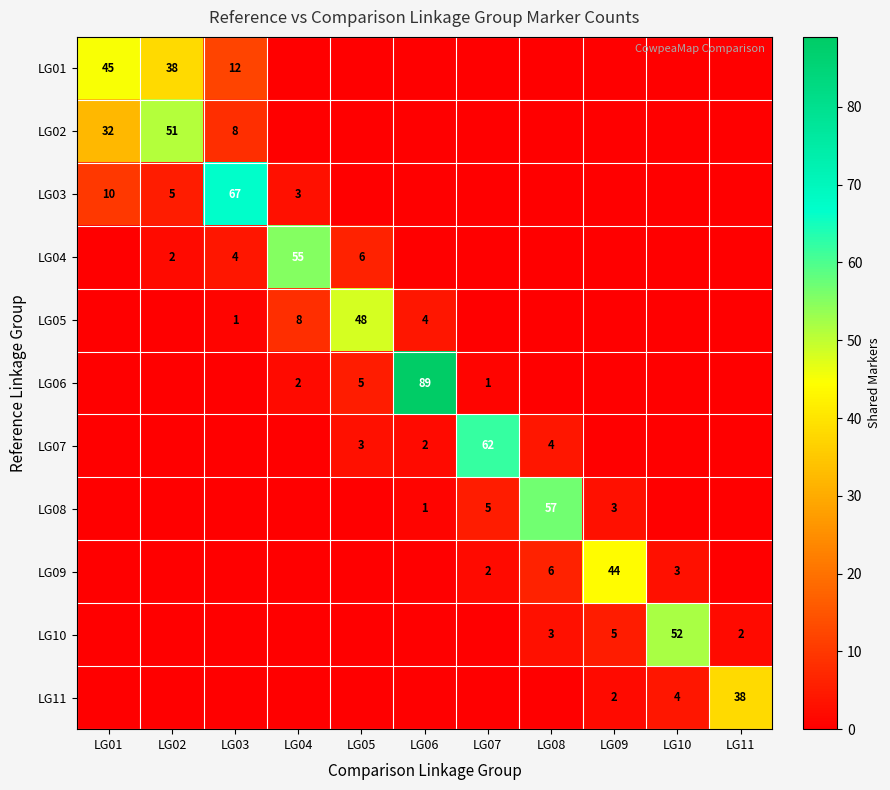

What is the greatest value displayed?

89